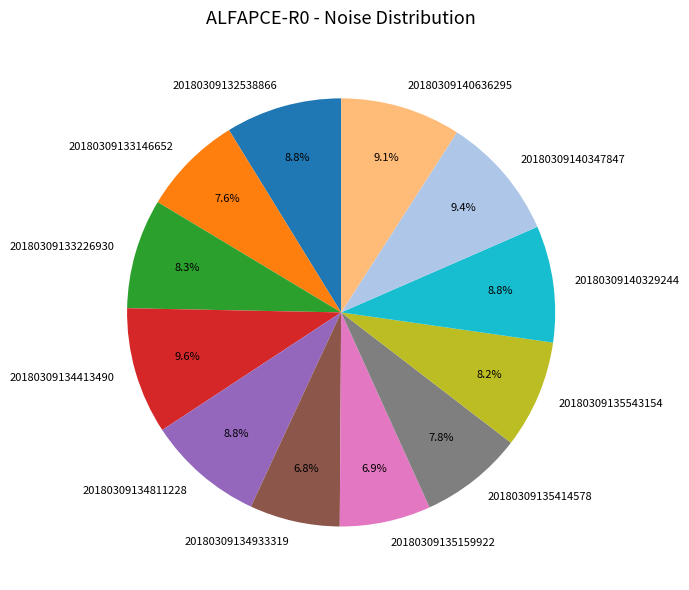

To the nearest percent, what is the difference between the 20180309135159922 and 20180309133146652 slice percentages?

1%